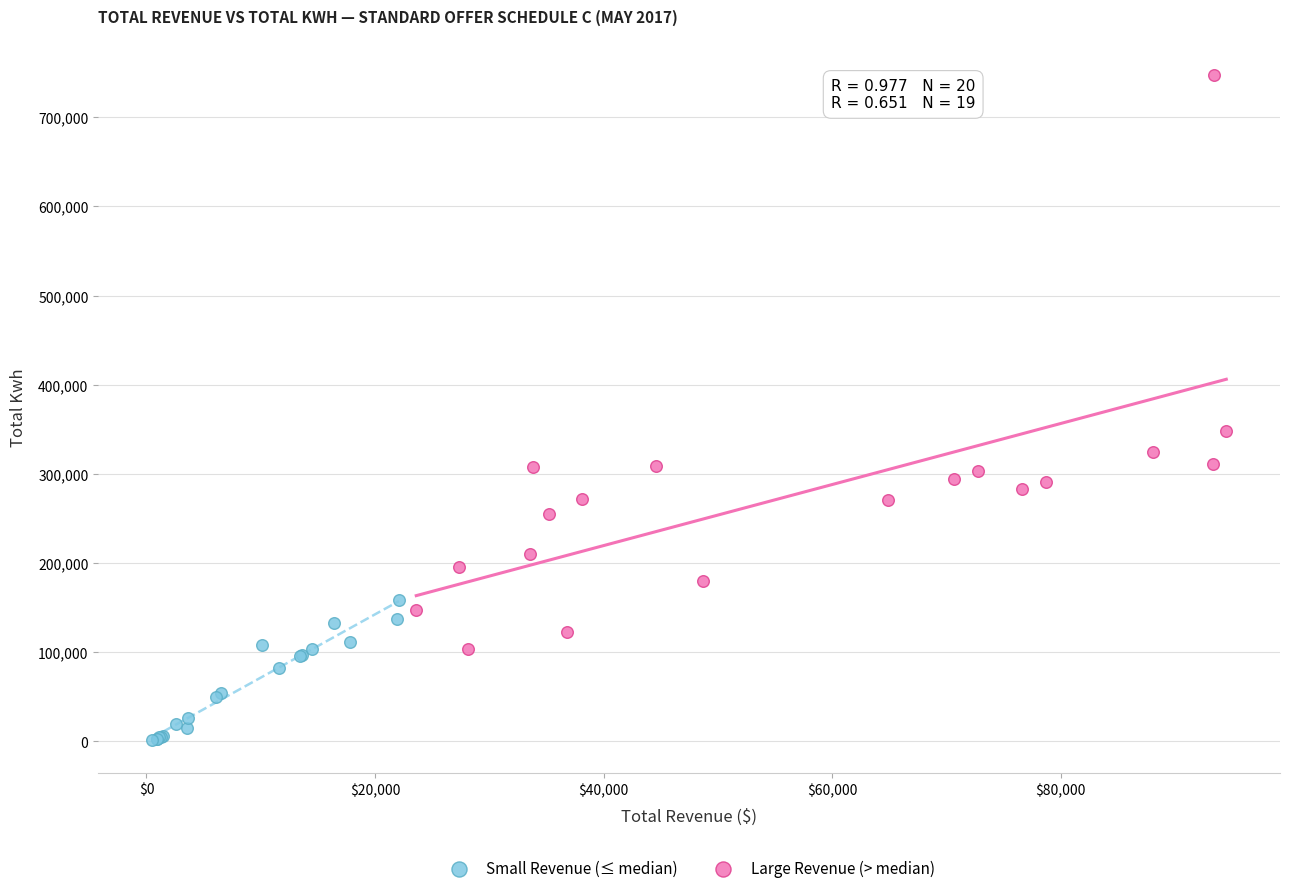

What are all the series names shown in the legend?

Small Revenue (≤ median), Large Revenue (> median)